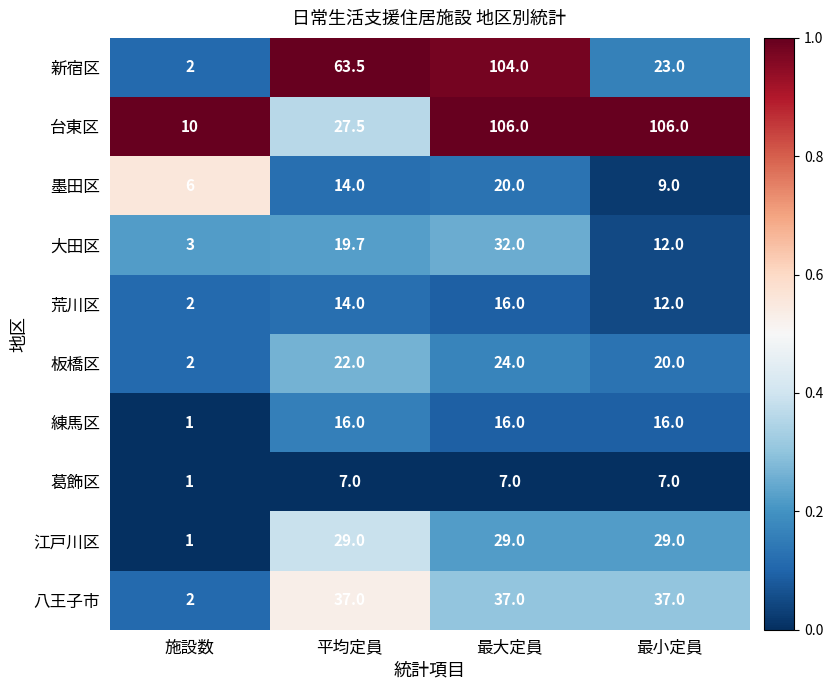

What is the difference between the highest and lowest values at 最大定員?

99.0